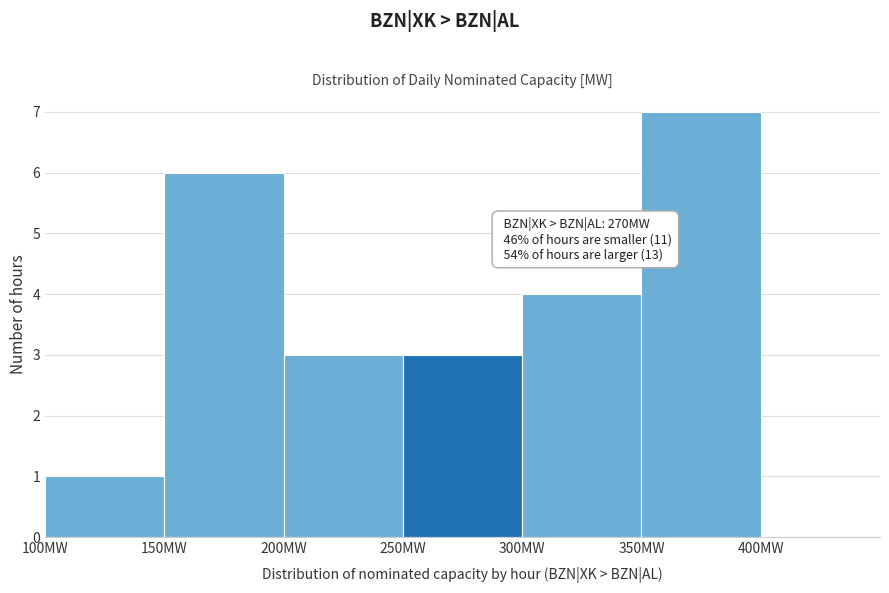

Which range on the x-axis has the tallest bar?

350 to 400